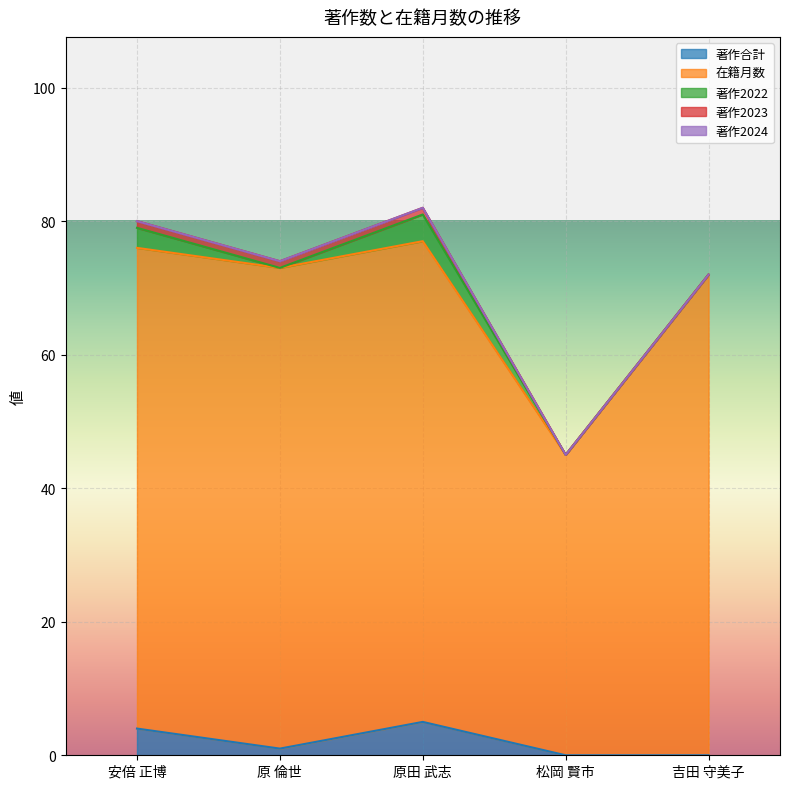

Count the number of categories in the chart.

5